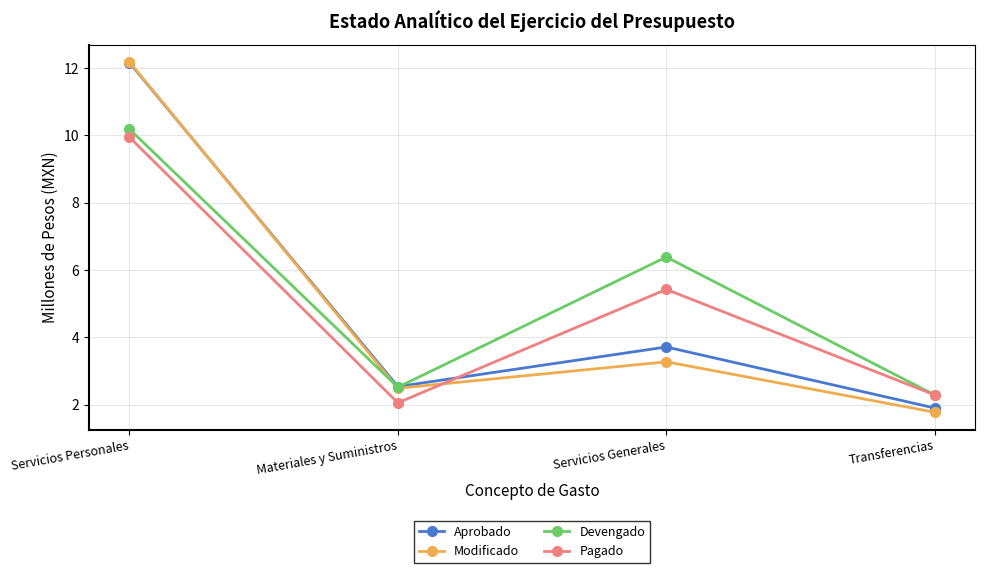

What is the label of the 4th point from the right?

Servicios Personales